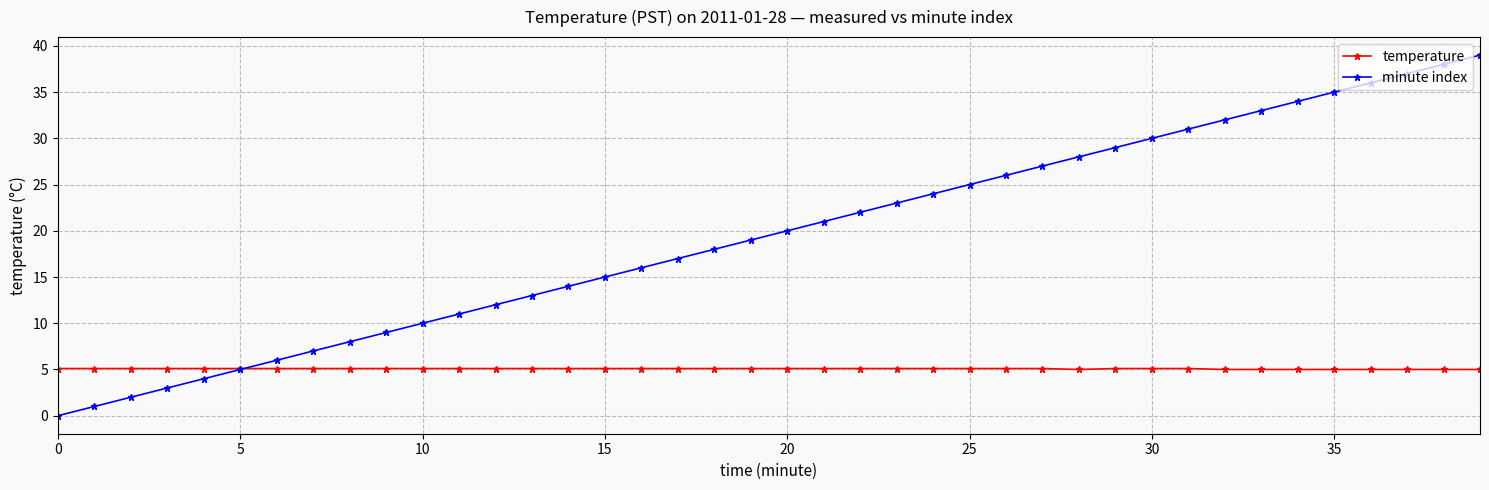

How many categories are shown in the chart?

40